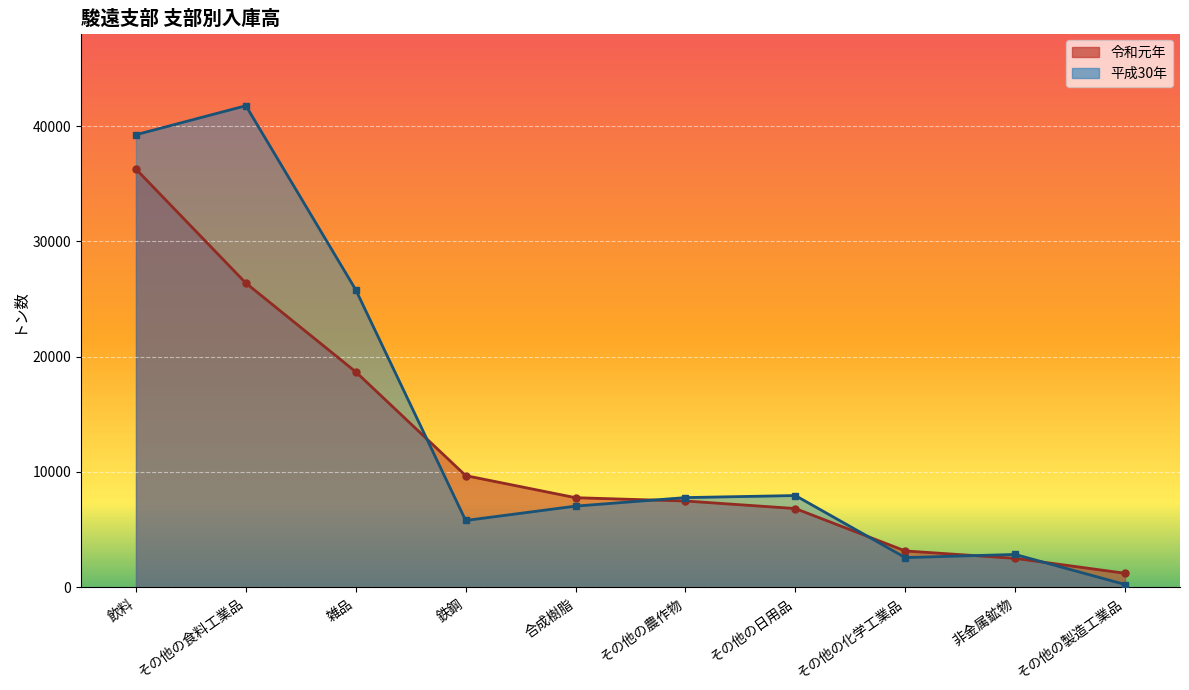

What is the total value across all series at その他の製造工業品?

1439